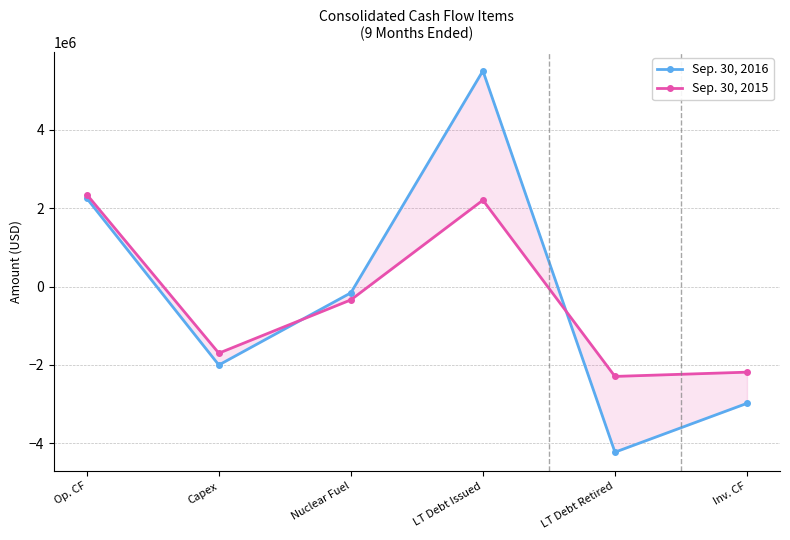

The value of Sep. 30, 2015 at Inv. CF is -2186374. True or false?

True